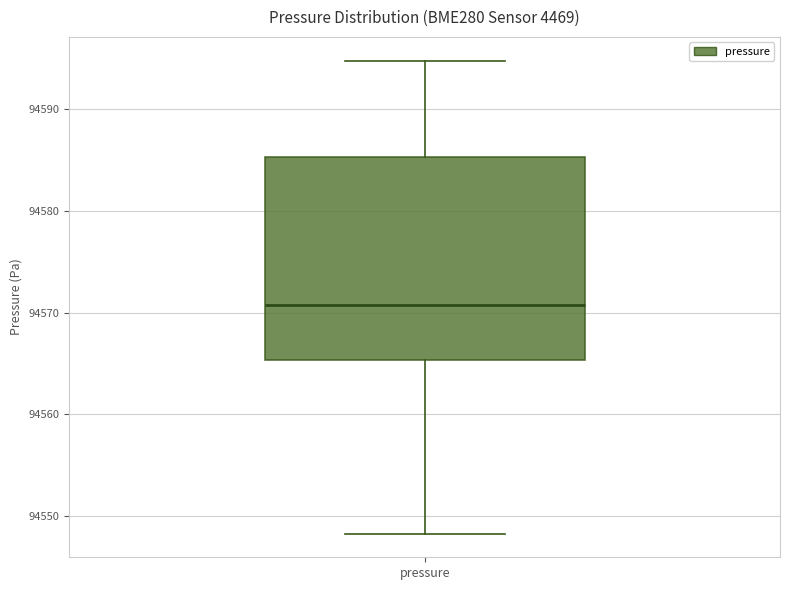

Transcribe this box plot: give where the median line is, the range the box spans, and where the two whiskers end, as read against the y-axis. The values are not printed on the chart, so give them approximately, as read against the axis.

median 94571, box 94565 to 94585, whiskers 94548 to 94595